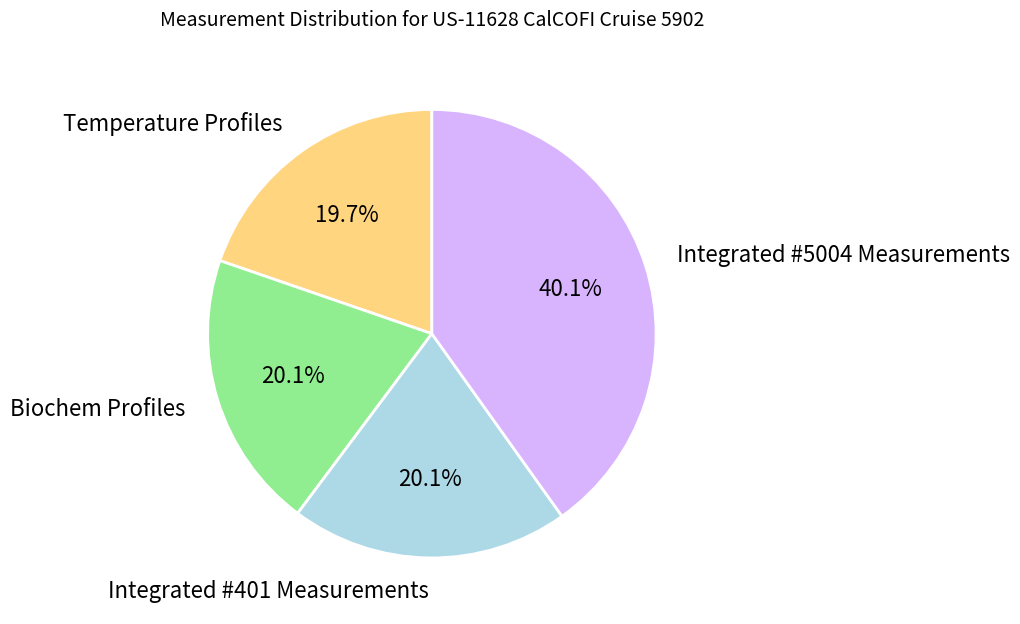

Does Biochem Profiles represent more than half of the total?

No